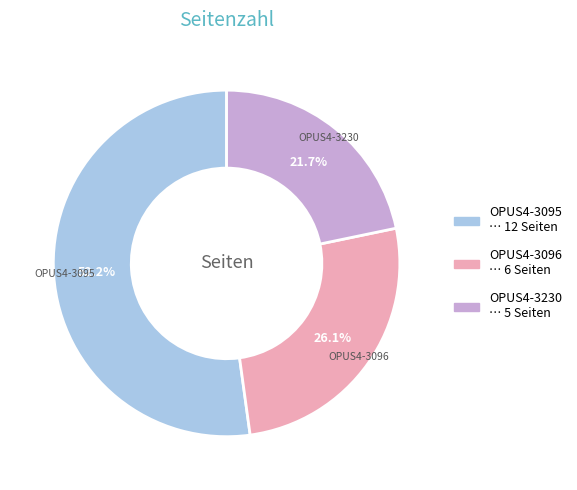

Is it true that OPUS4-3096 is 11% of the pie?

False